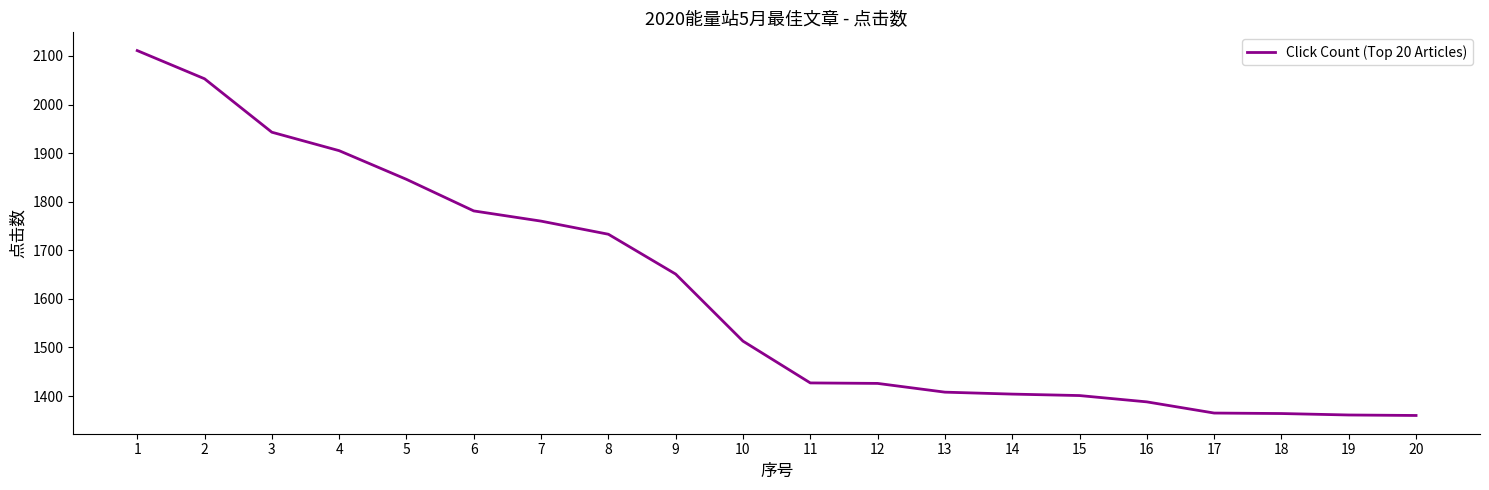

What is the ratio of the value at 20 to the value at 9?

0.8